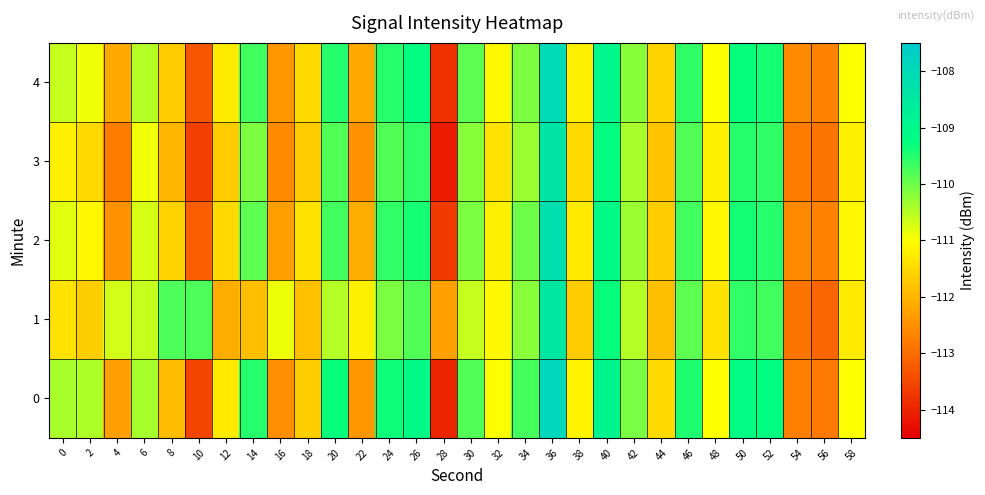

What is the minimum value shown in the chart?

-114.1